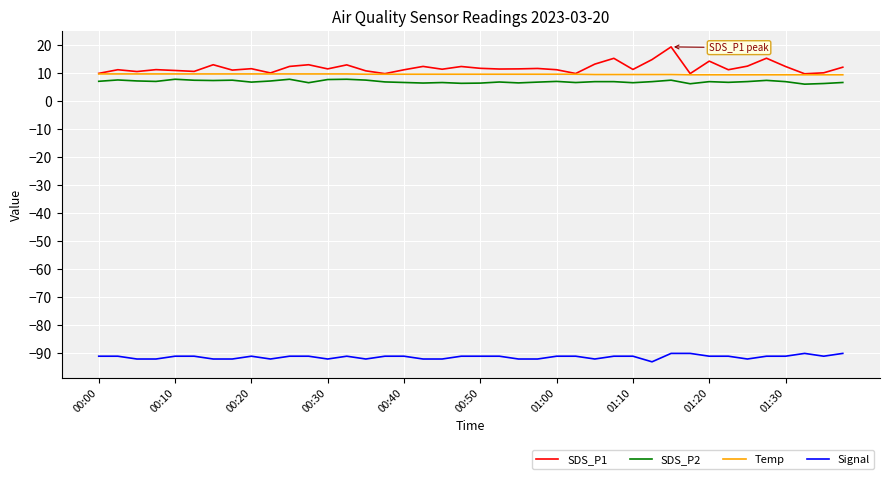

Which series has the largest range (max minus min)?

SDS_P1